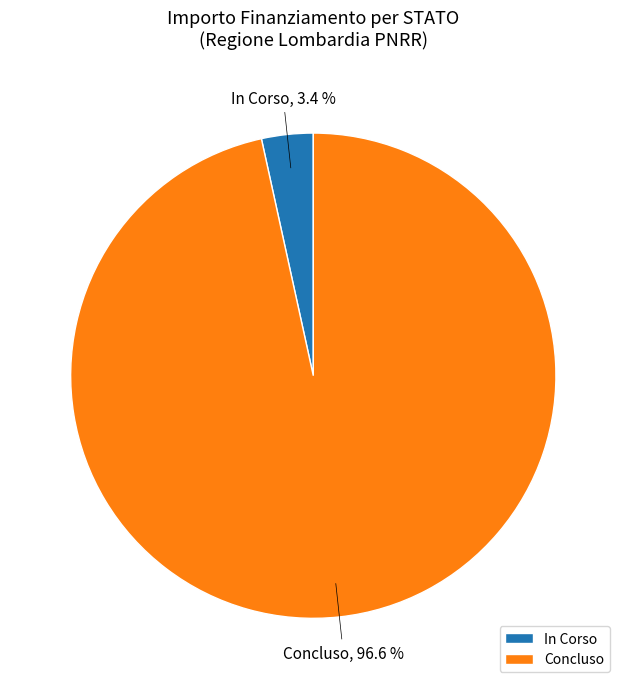

How much of the chart is everything except In Corso?

96.6%